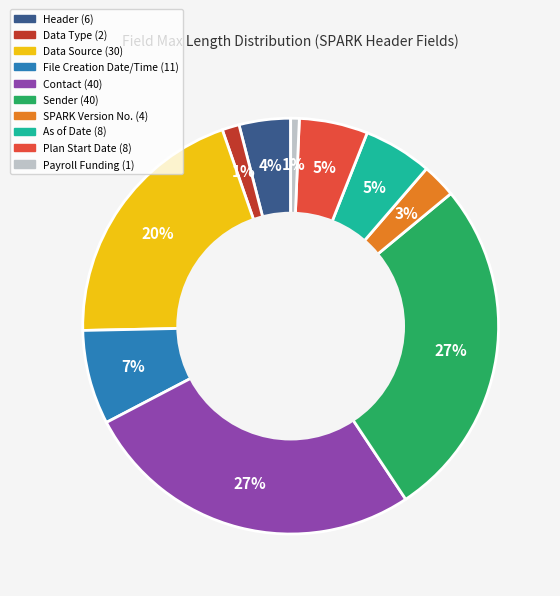

To the nearest percent, what is the difference between the largest and smallest slice percentages?

26%